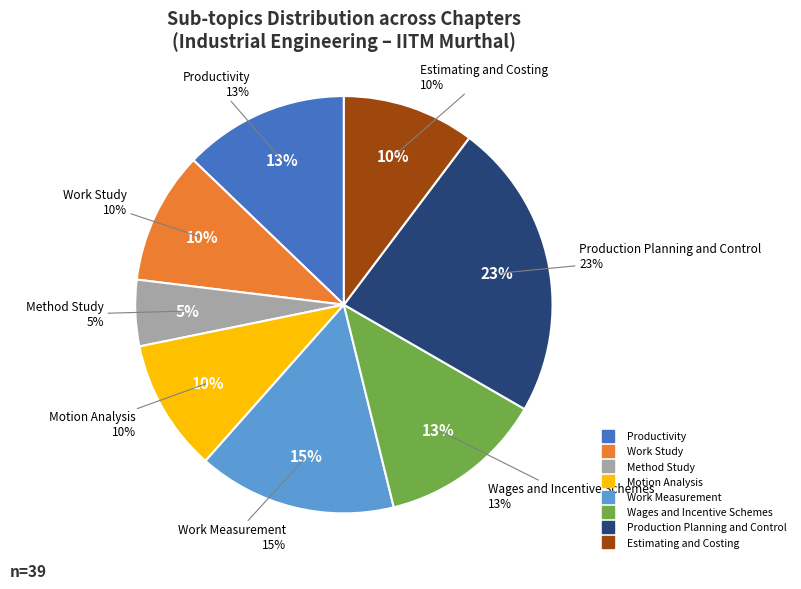

To the nearest percent, what is the difference between the Productivity and Method Study slice percentages?

8%